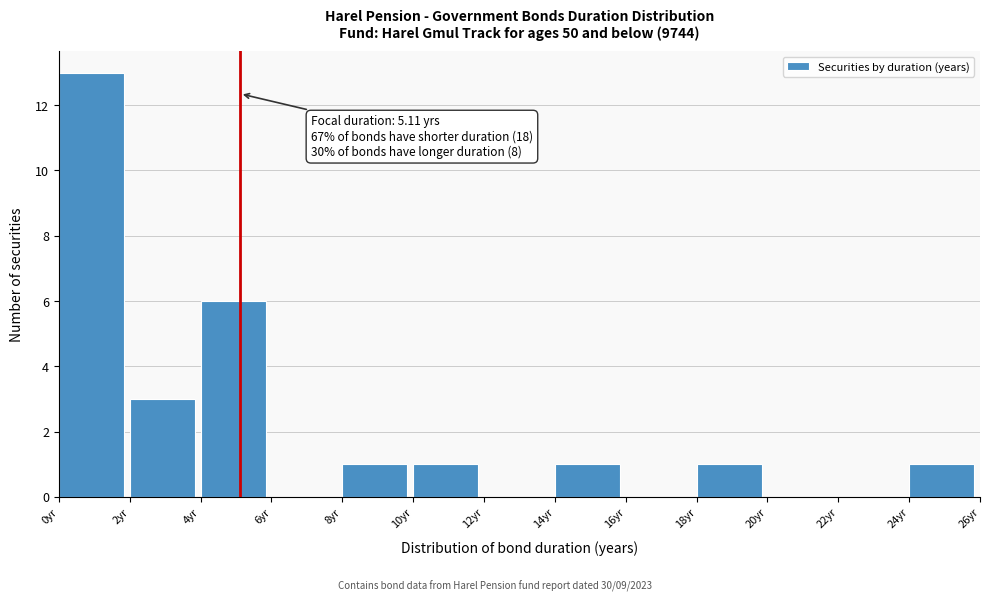

Which range on the x-axis has the tallest bar?

0 to 2